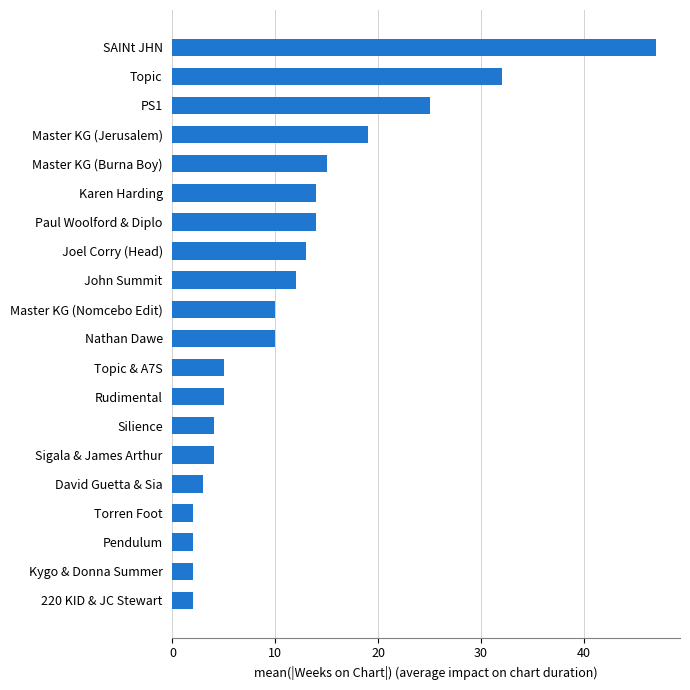

Approximately how many times larger is the value at PS1 compared to Torren Foot?

12.5